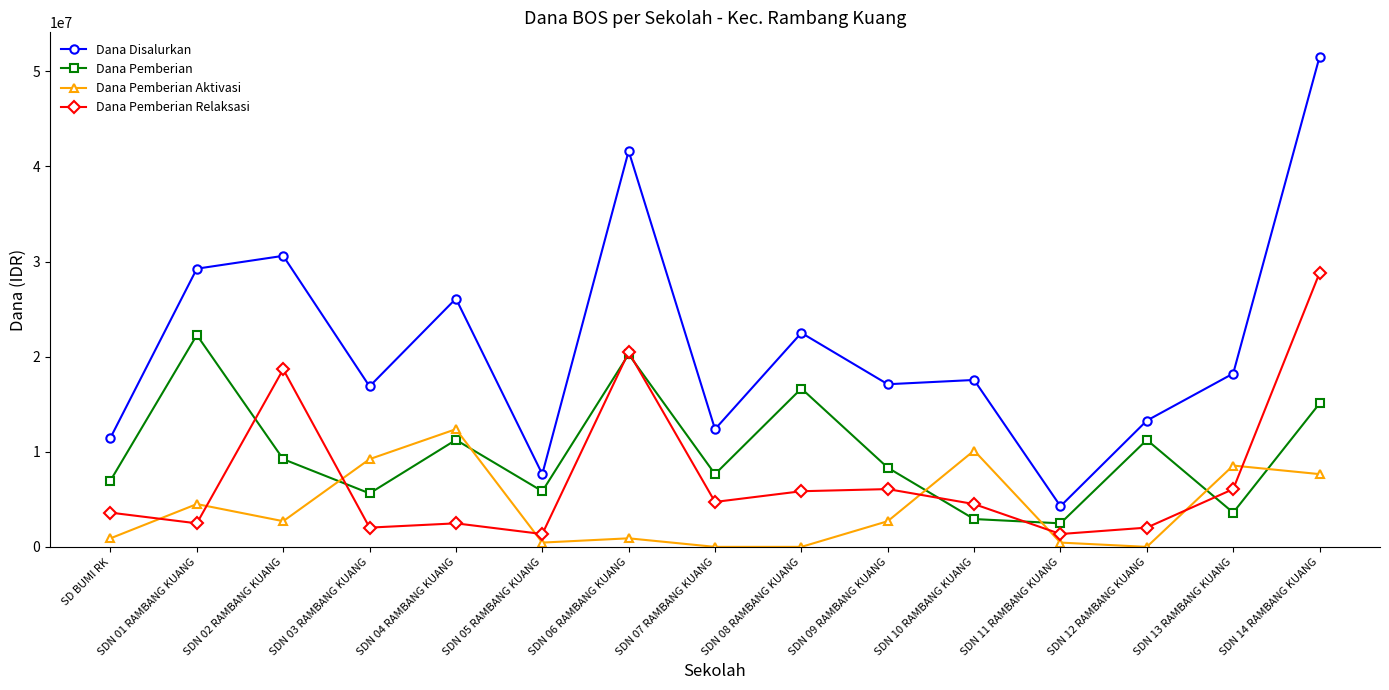

True or false: Dana Disalurkan has more than 0 points higher than both neighbors.

True